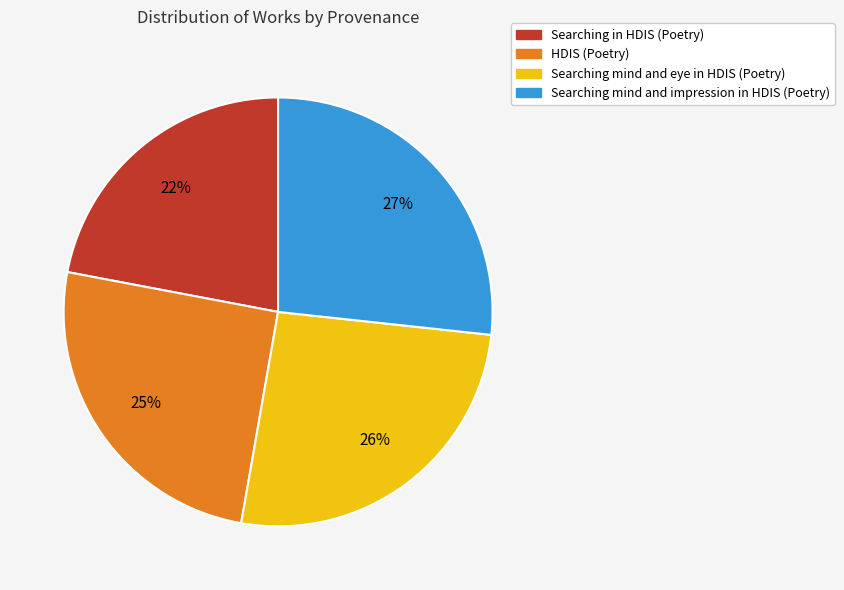

What is the smallest slice in the pie chart?

Searching in HDIS (Poetry)